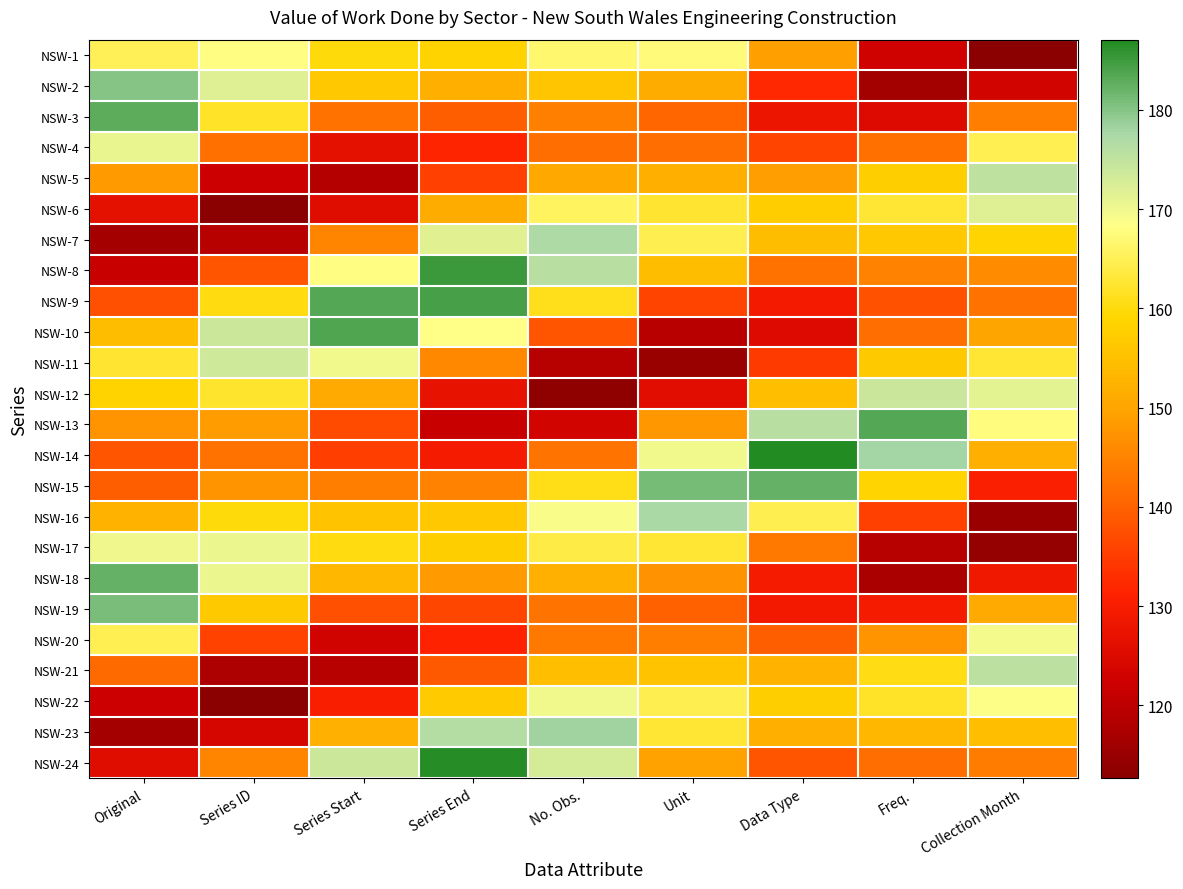

What is the maximum value shown in the chart?

187.1